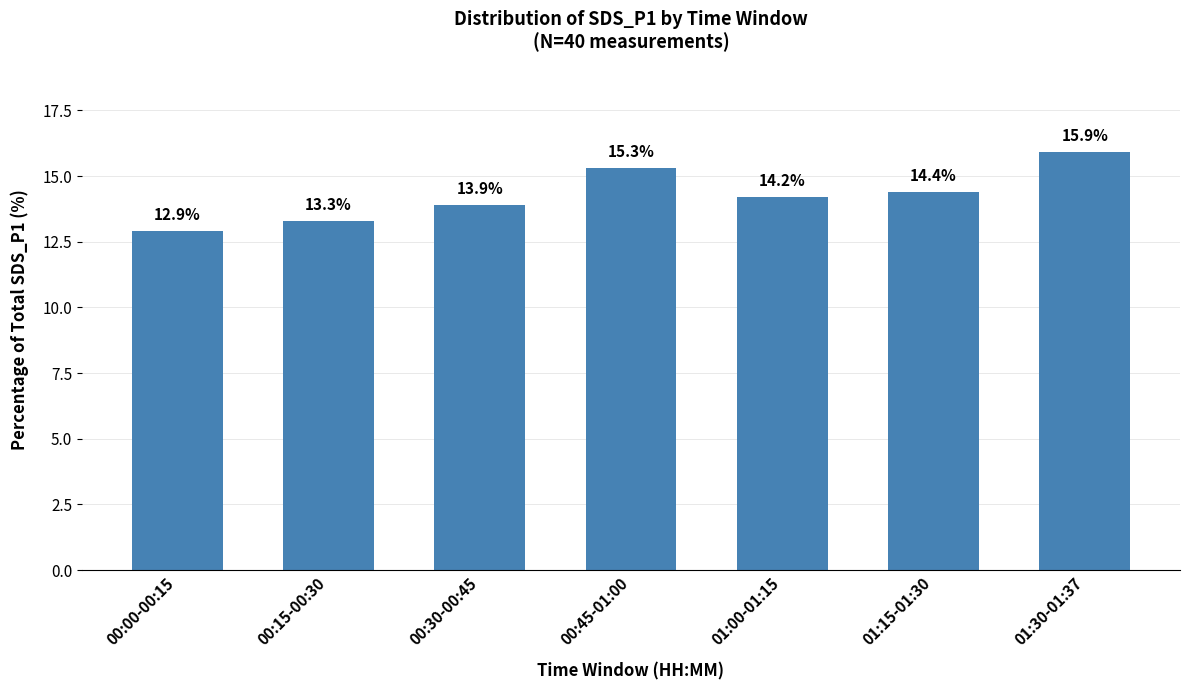

What position from the left is 01:30-01:37?

7